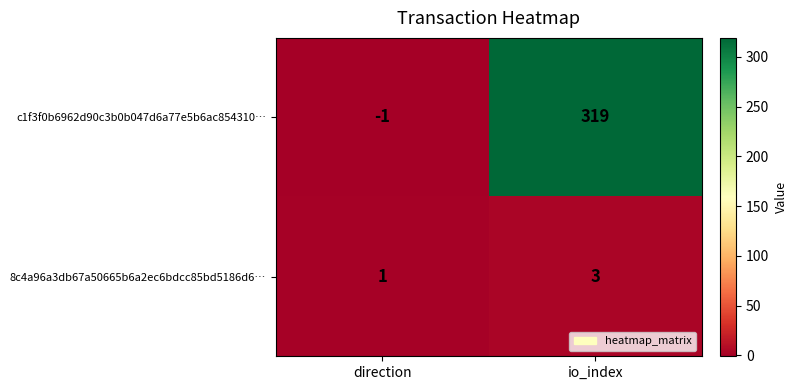

The 8c4a96a3db67a50665b6a2ec6bdcc85bd5186d6… series shows 5 at io_index. True or false?

False